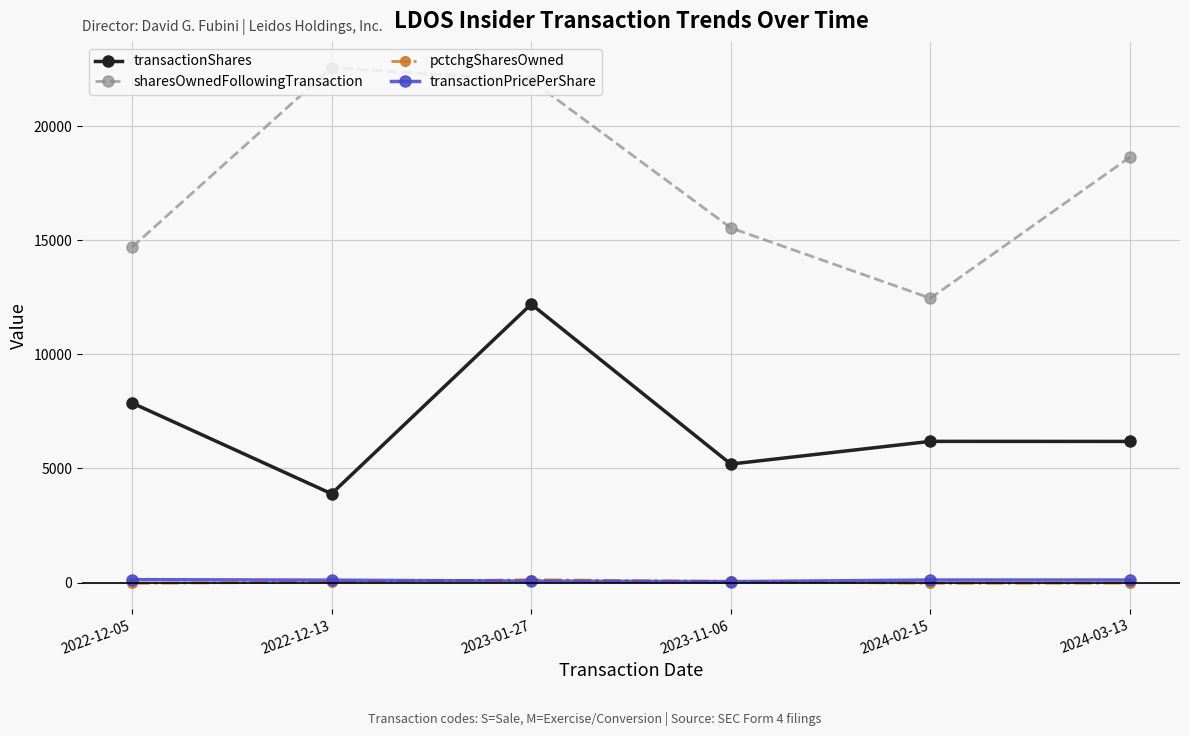

What is the smallest value displayed?

-35.0